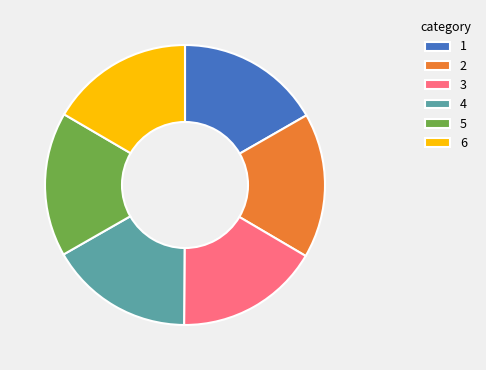

Is there any slice that represents more than half of the pie?

No